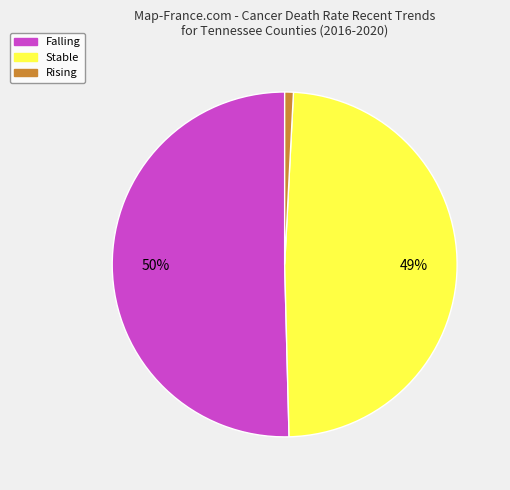

Rank the categories by value from highest to lowest.

Falling, Stable, Rising